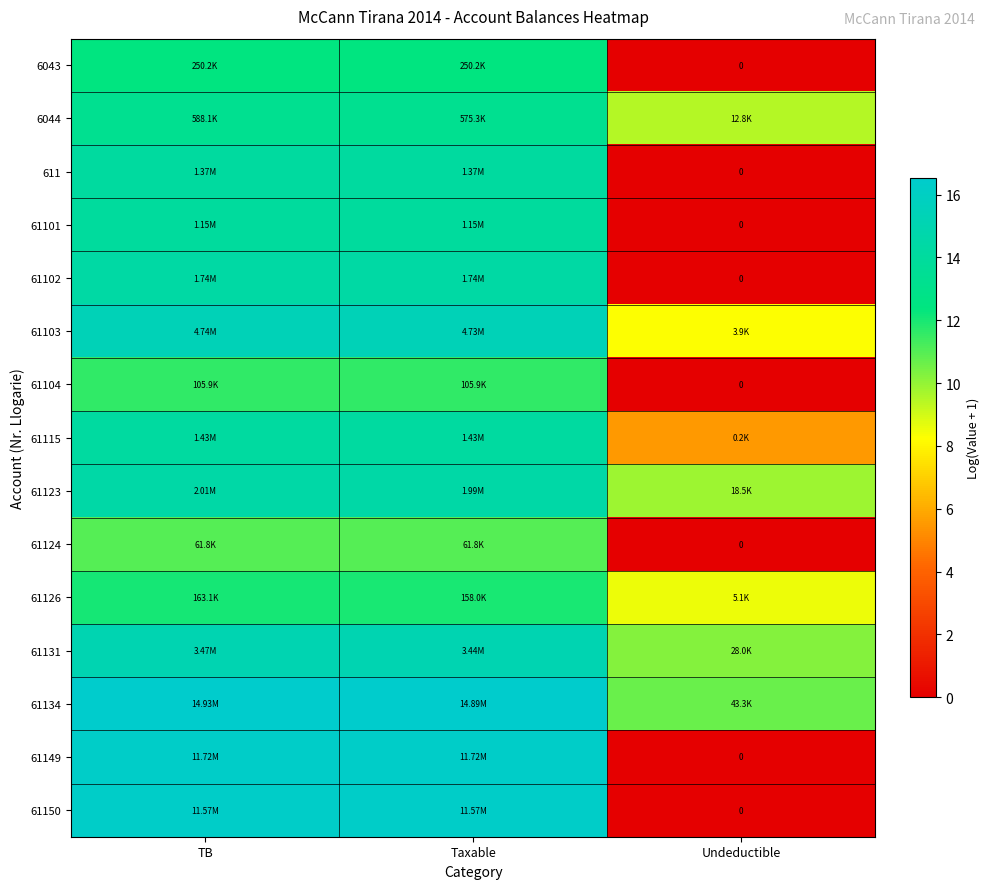

Count the number of data series in this chart.

15